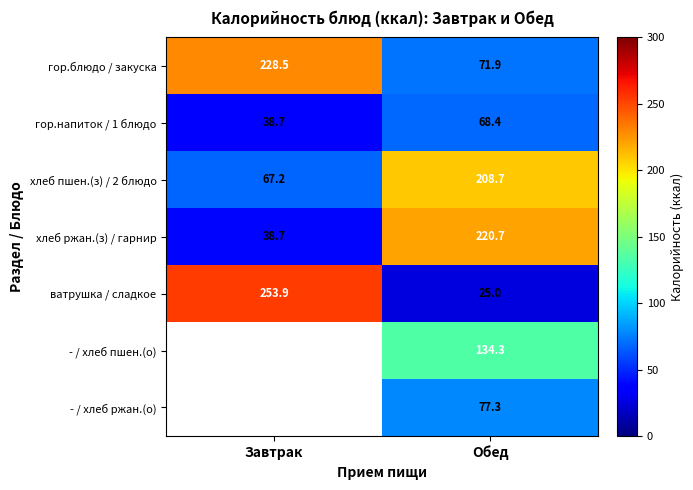

Is the value of ватрушка / сладкое at Обед greater than the value of хлеб пшен.(з) / 2 блюдо at Обед?

No